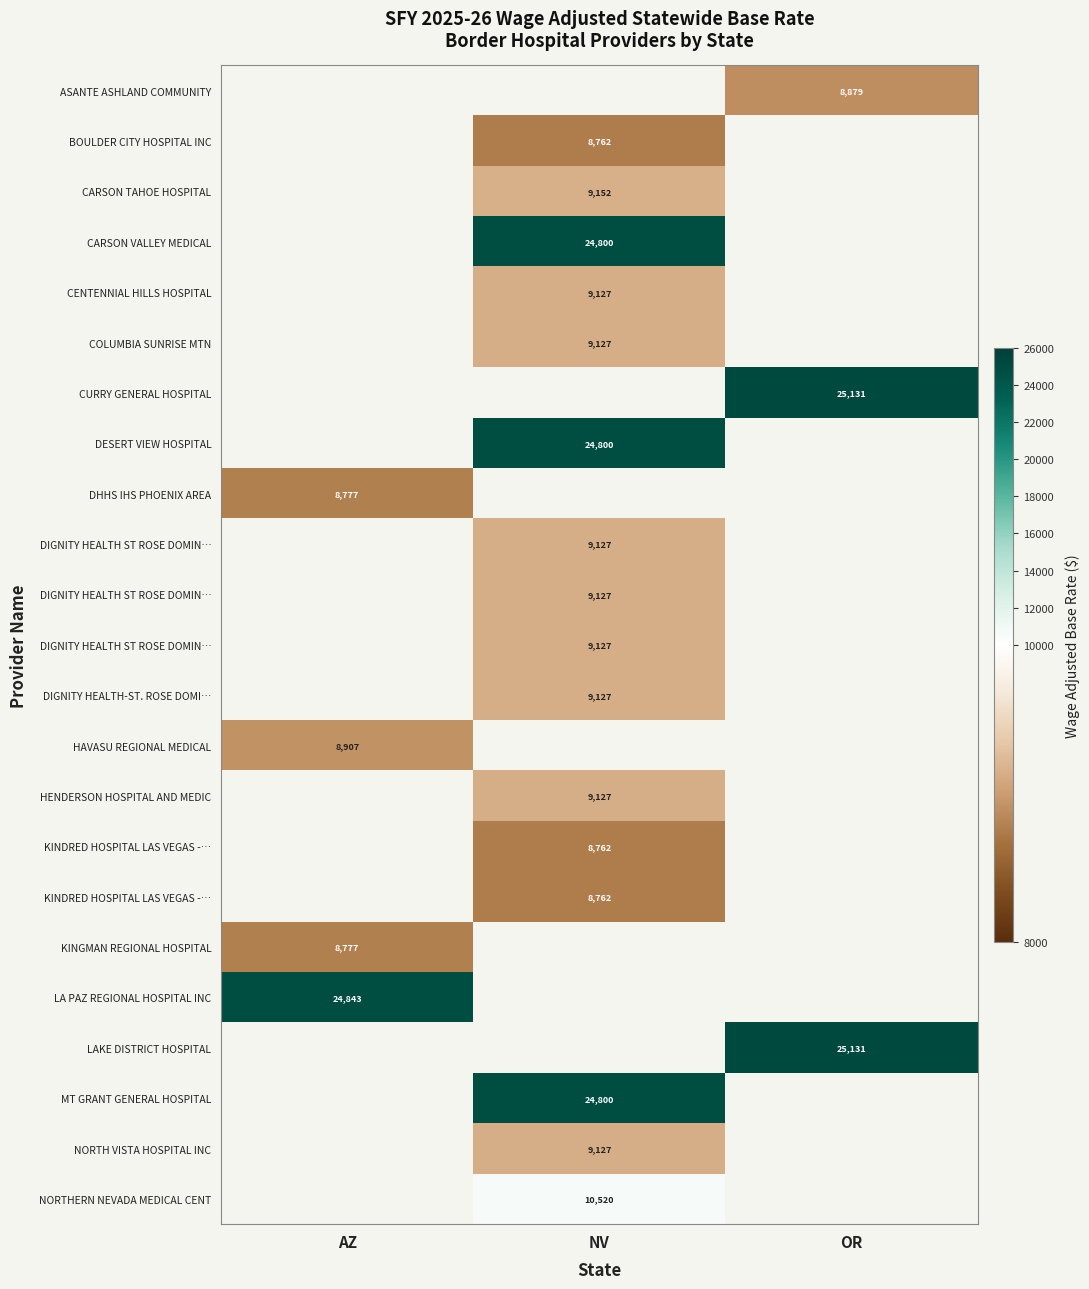

How many distinct data groups are displayed?

23